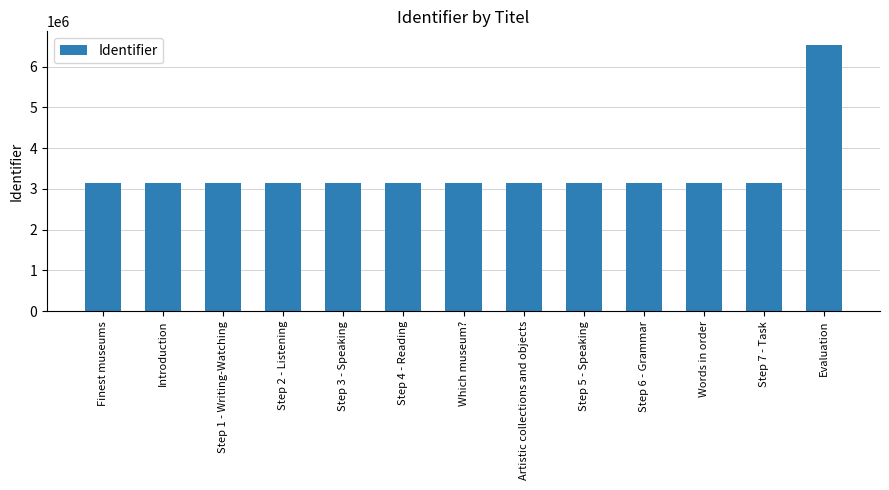

What is the change in value from Words in order to Evaluation?

+3408066